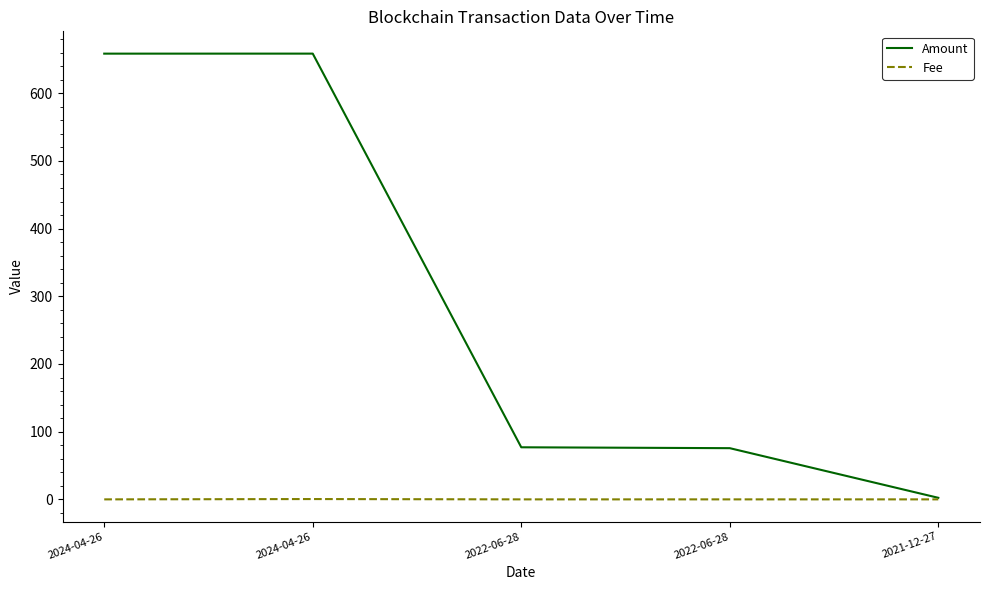

Is this an area chart (filled region under the line)?

No